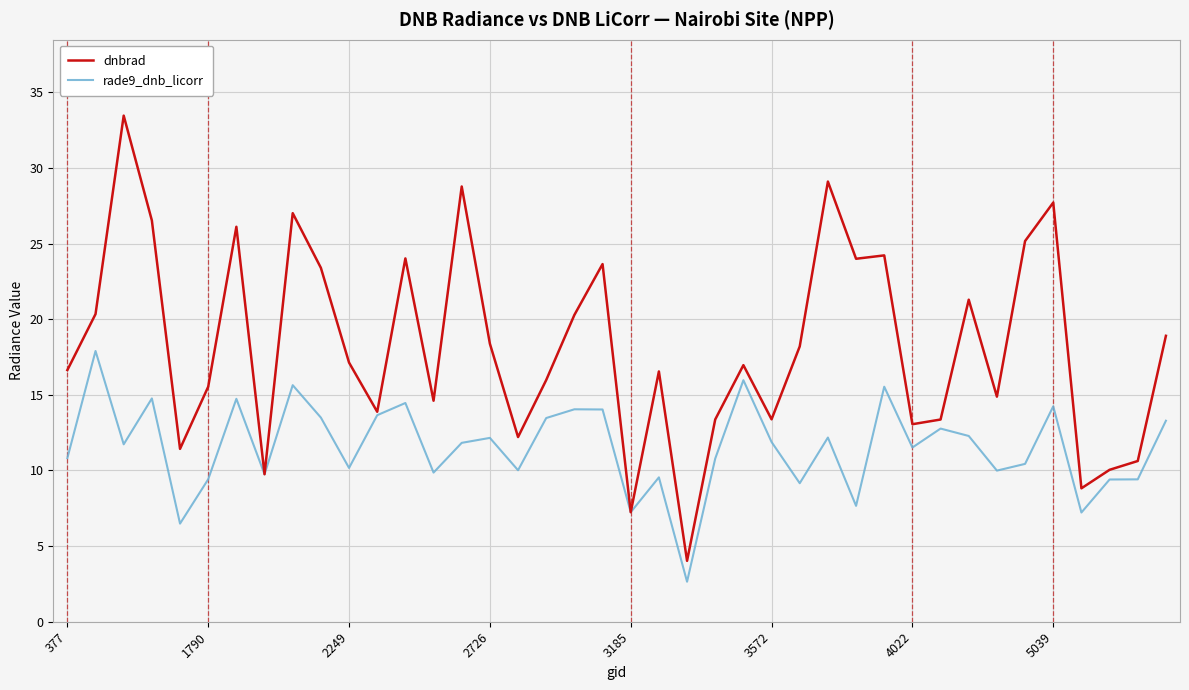

At how many categories does at least one series exceed 18?

19